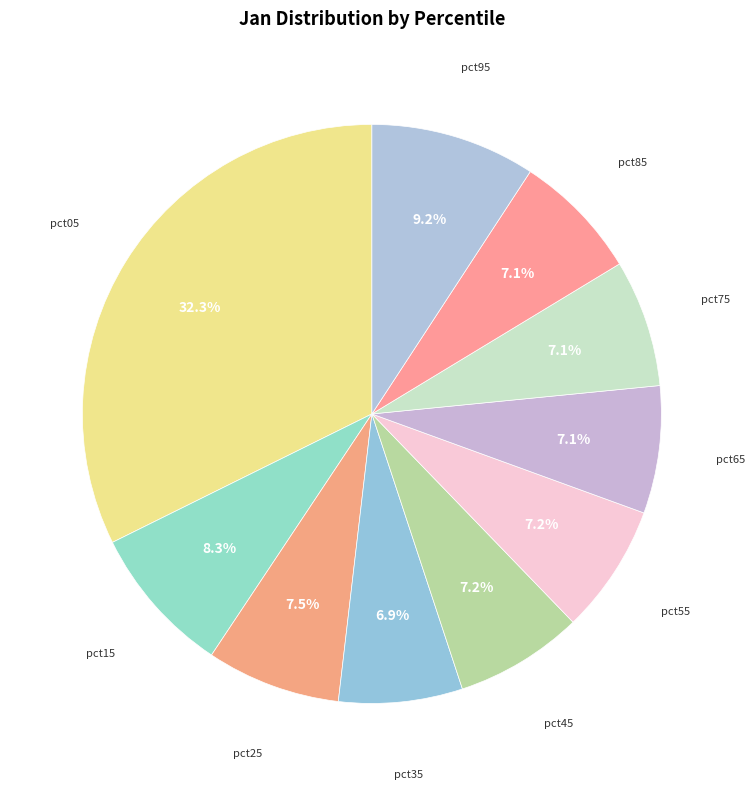

True or false: pct05 accounts for 23% of the total.

False